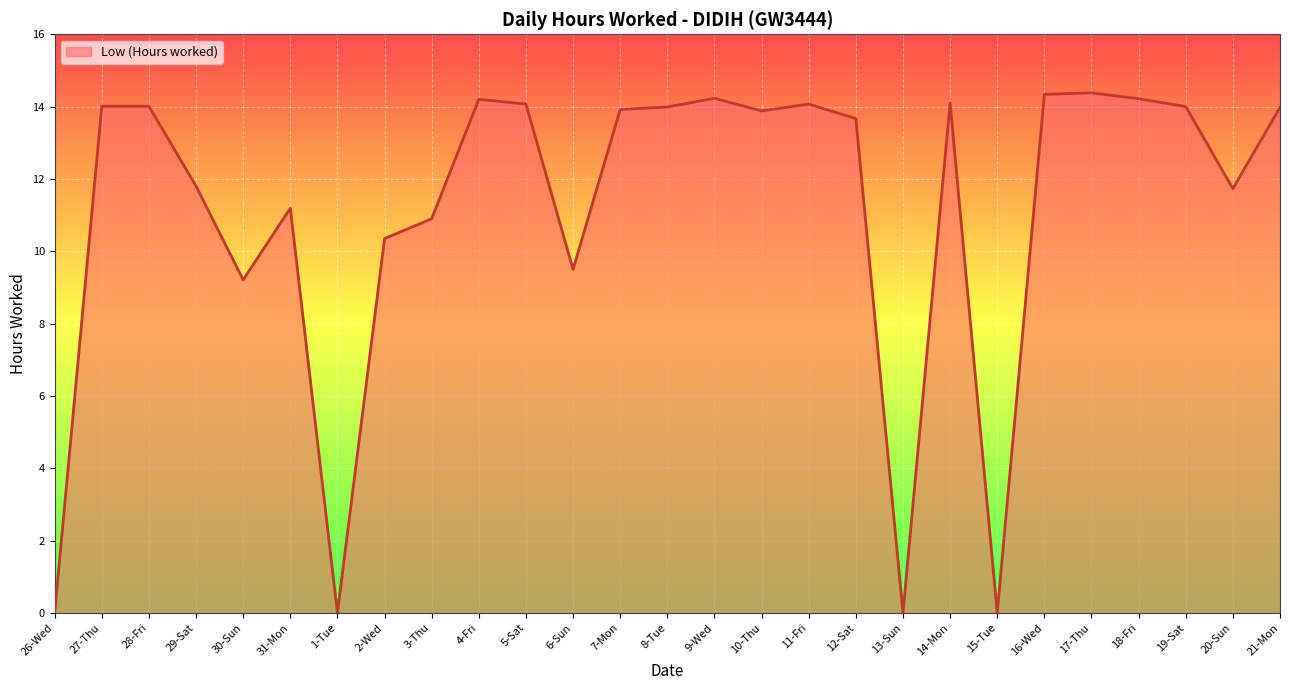

What is the approximate value at 20-Sun?

11.7